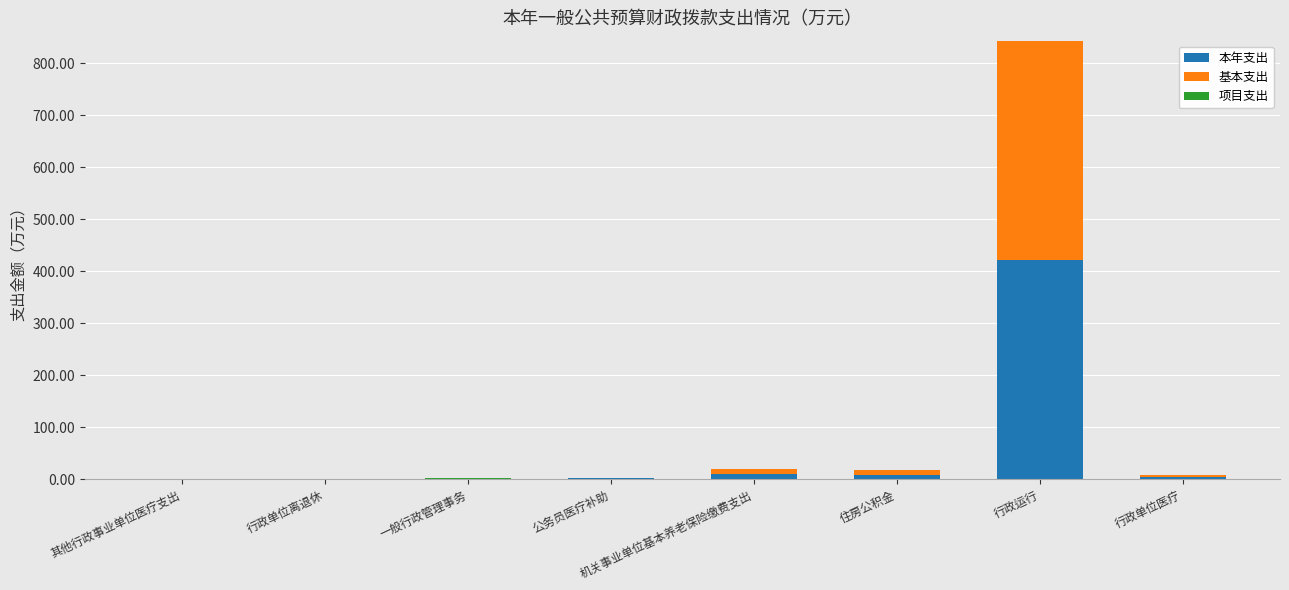

At which category is the sum across all series the highest?

行政运行